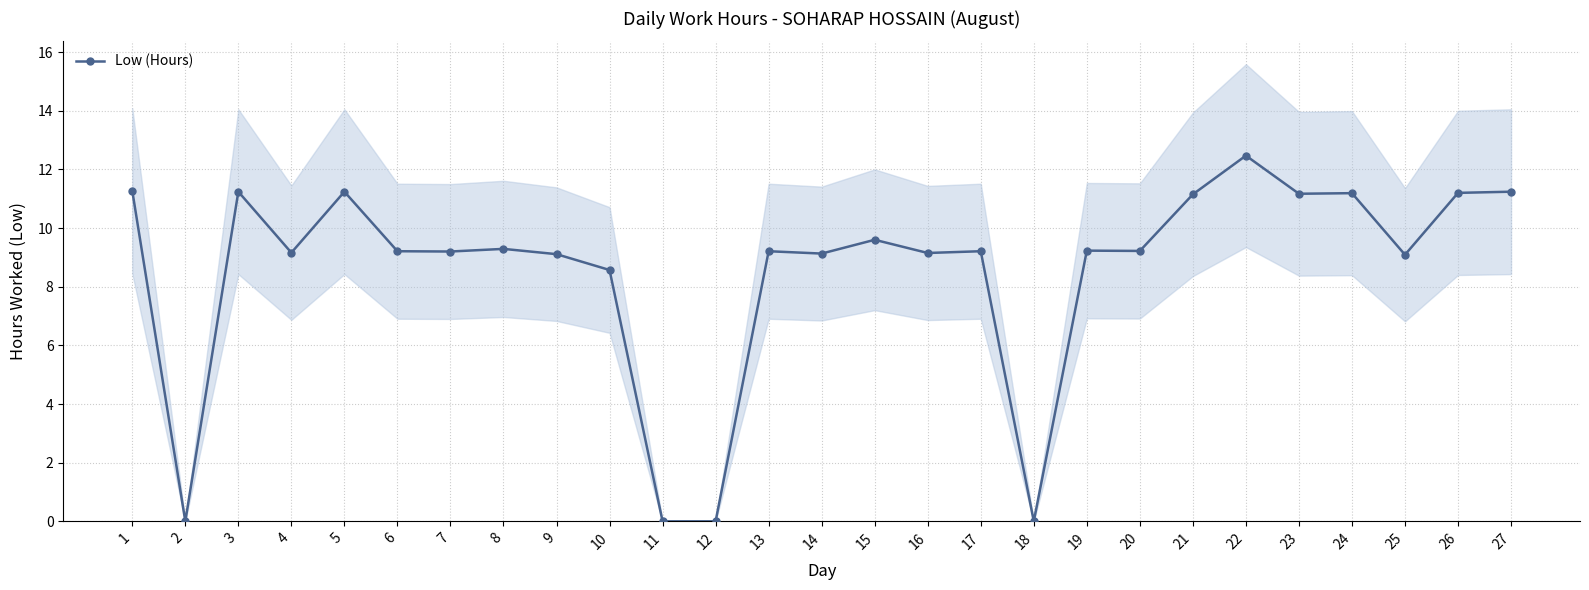

Reading right to left, list all the values displayed in this chart.

11.2	11.2	9.1	11.2	11.2	12.5	11.2	9.2	9.2	0.0	9.2	9.2	9.6	9.1	9.2	0.0	0.0	8.6	9.1	9.3	9.2	9.2	11.2	9.2	11.2	0.0	11.3